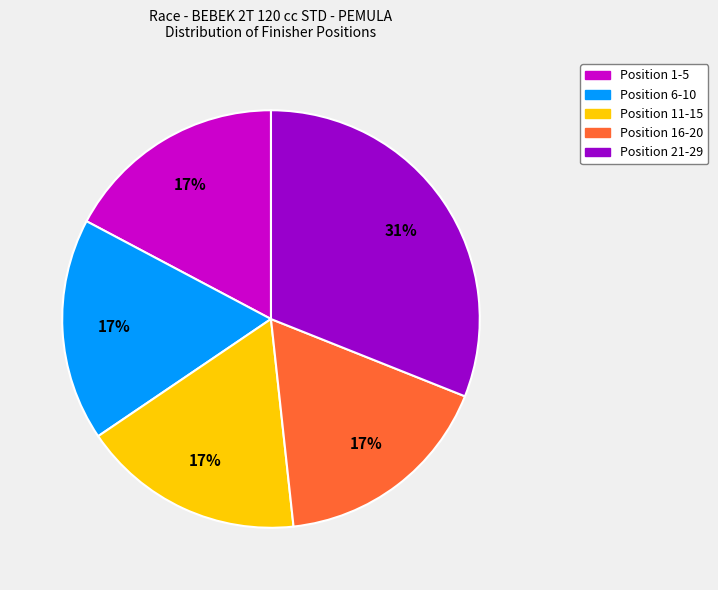

Does any single category account for the majority?

No